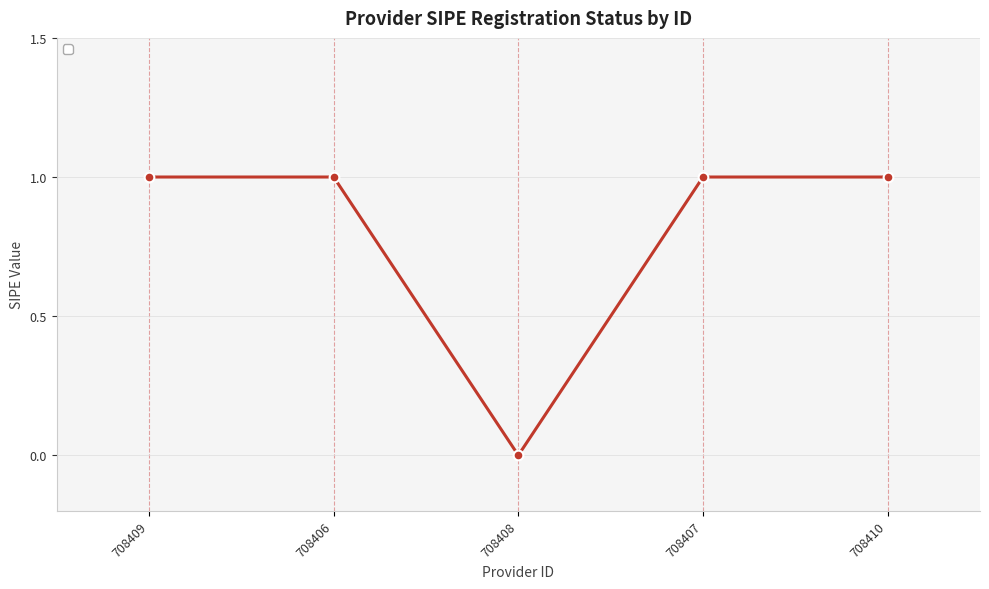

Between 708410 and 708408, which is larger?

708410